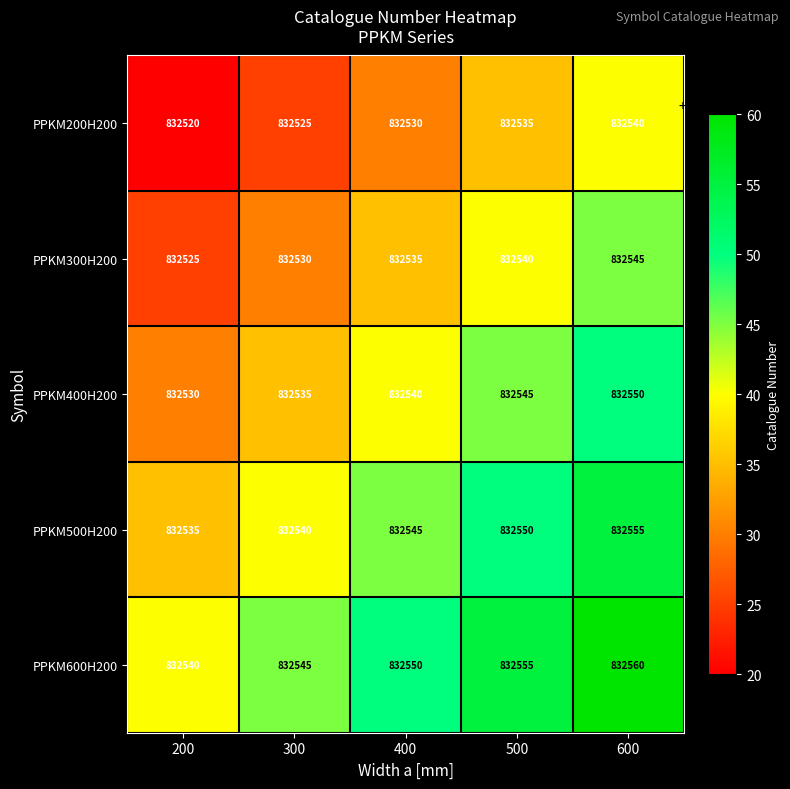

What is the average value of the PPKM500H200 series?

832545